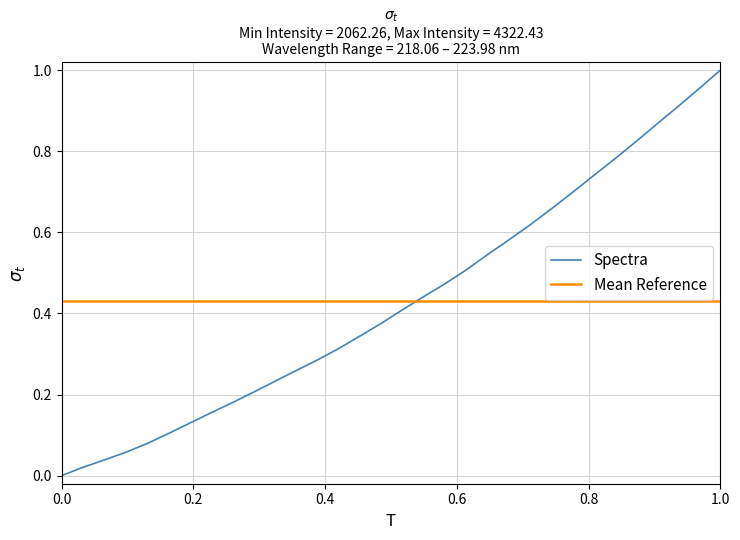

Does the chart have visible grid lines?

Yes